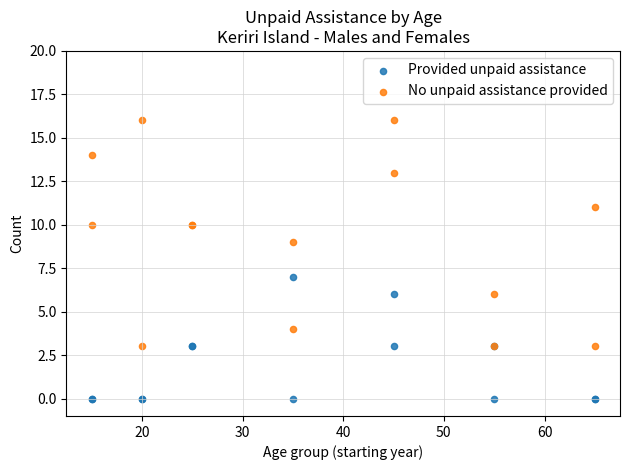

What is the X range (max minus min) for the scatter plot?

50